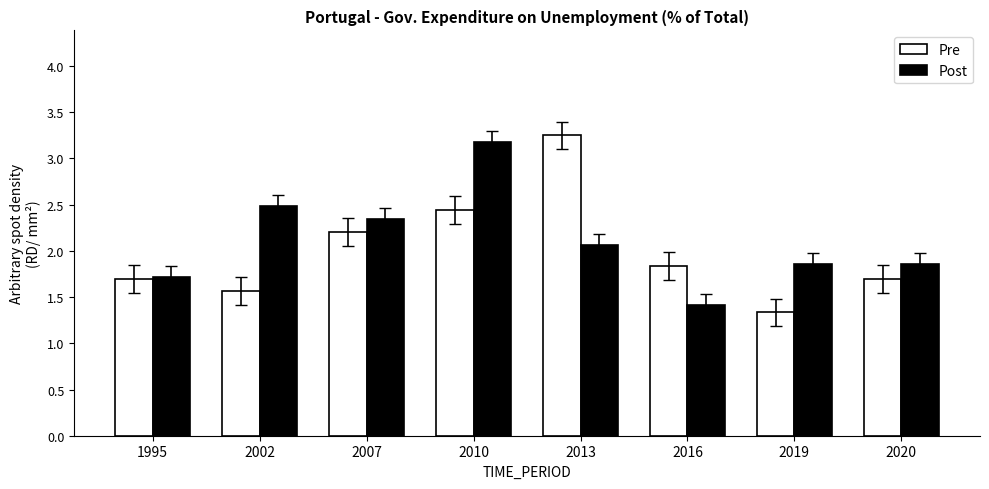

Count the number of categories in the chart.

8